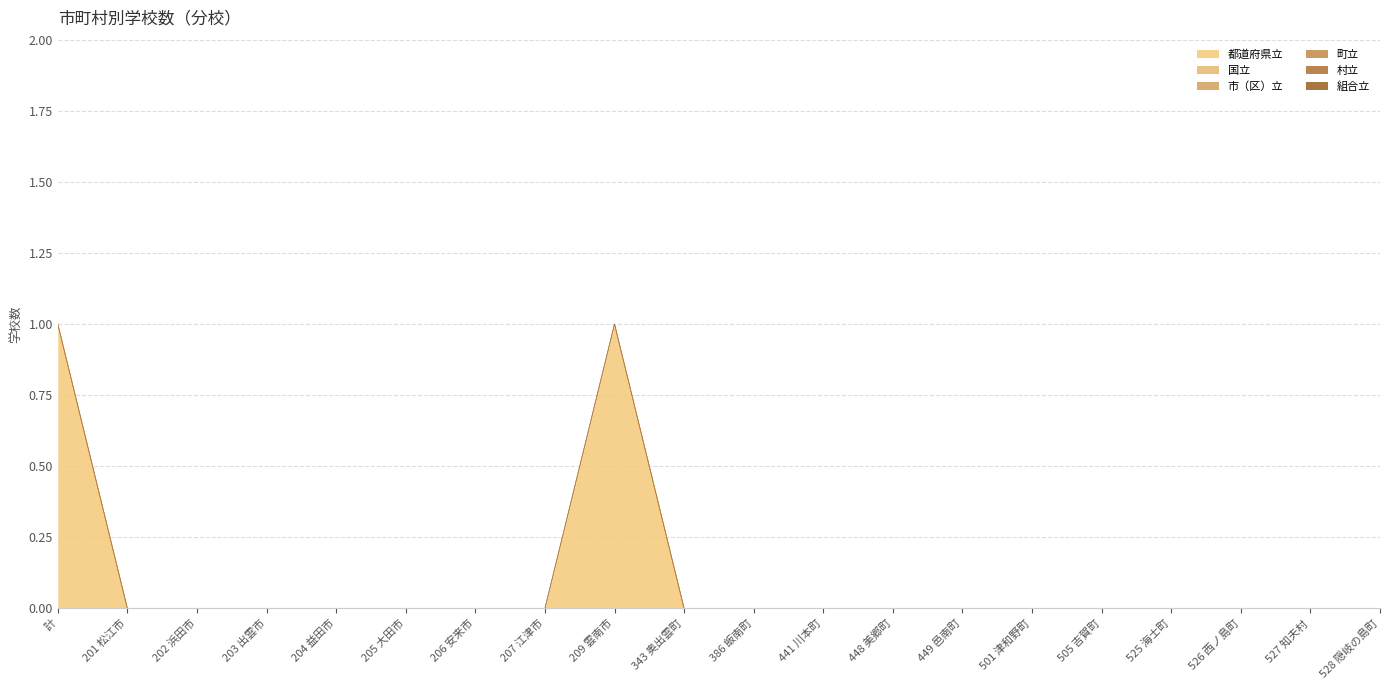

At which category does the chart reach its minimum across all series?

201 松江市